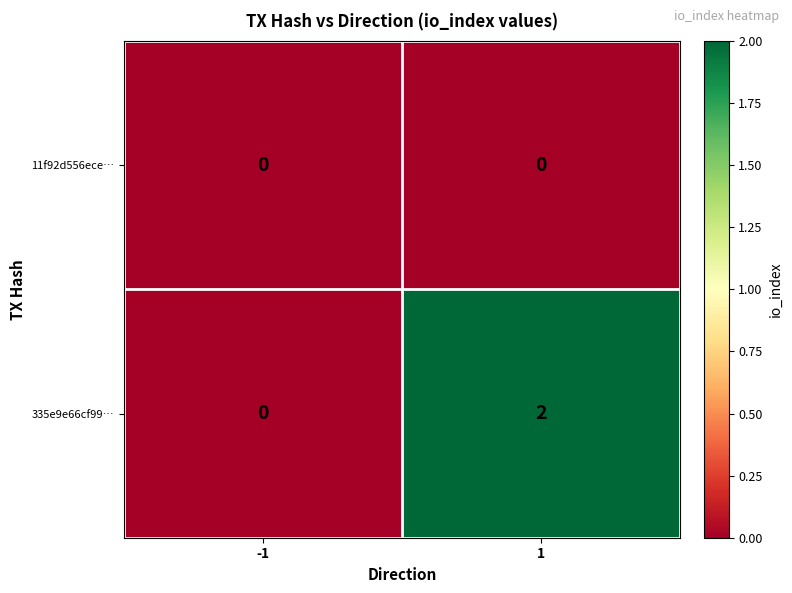

True or false: 335e9e66cf99… has a value of 3 at 1.

False